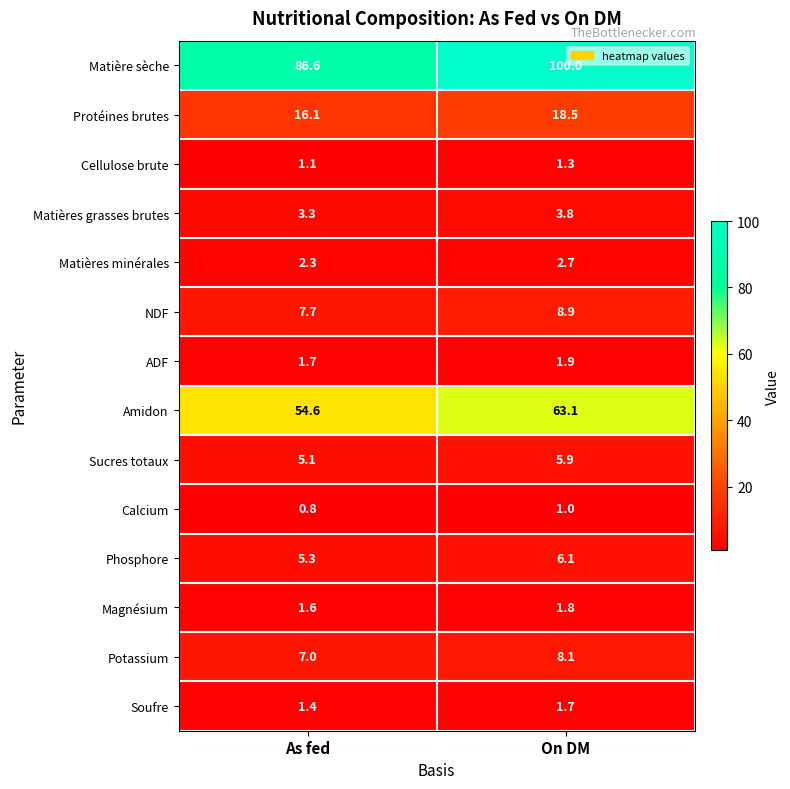

What is the total value across all series at On DM?

224.8